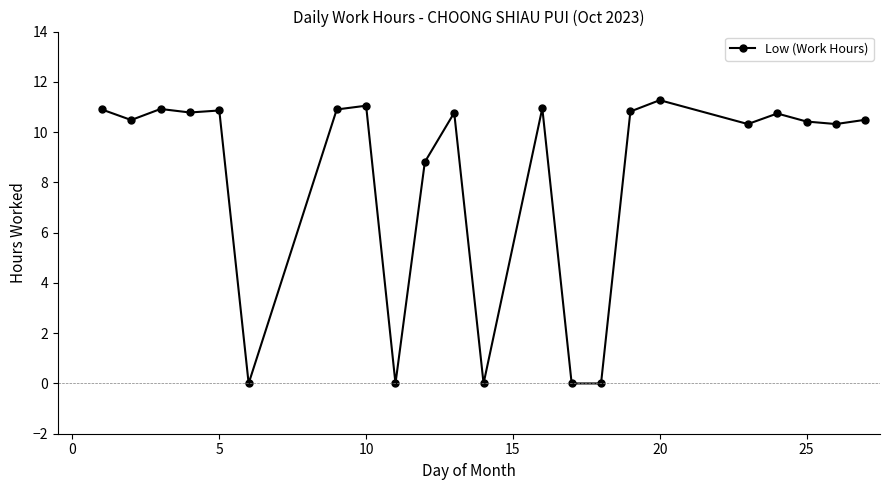

What is the value of the 4th point from the left?

10.8